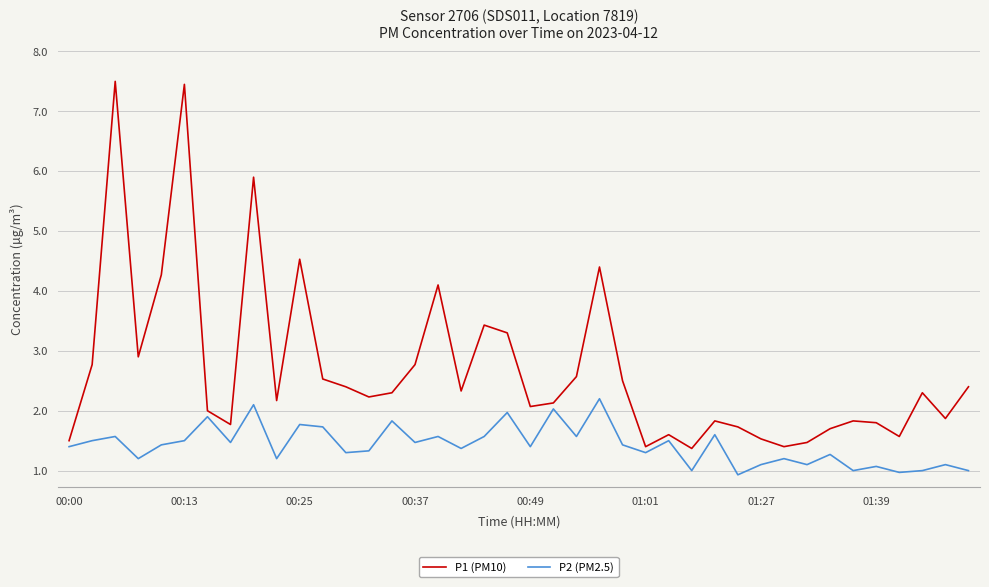

Which series has the largest range (max minus min)?

P1 (PM10)